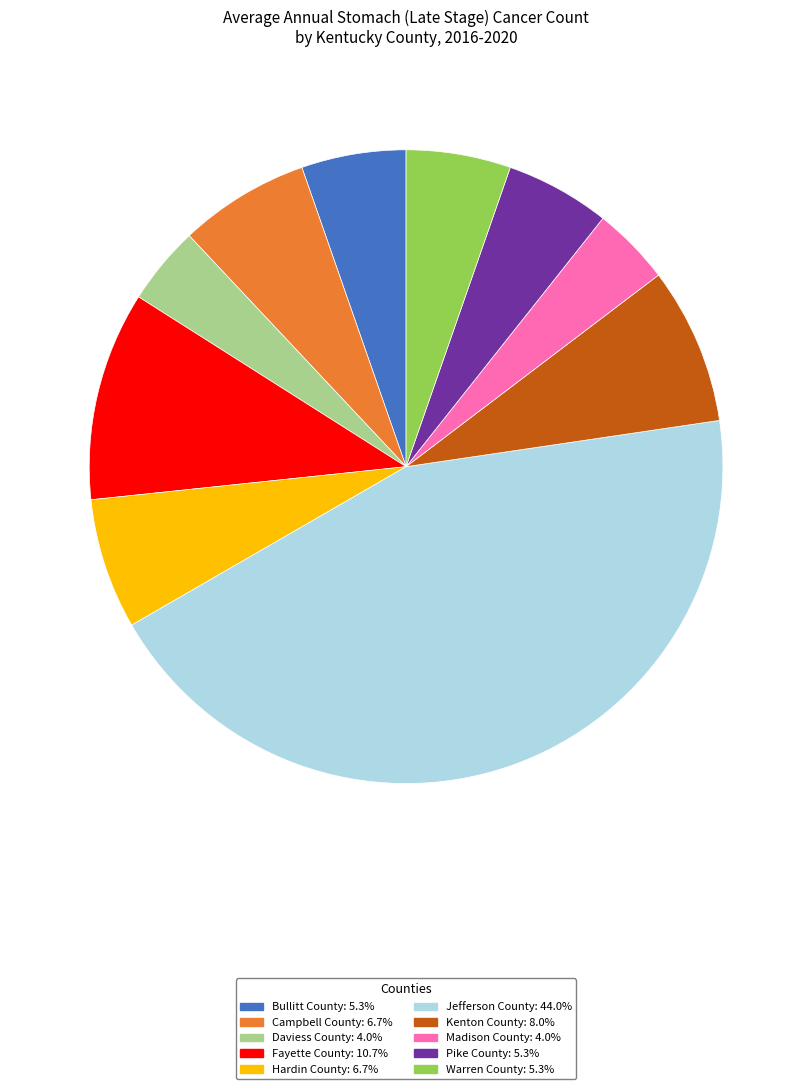

Is there a majority slice in this chart?

No